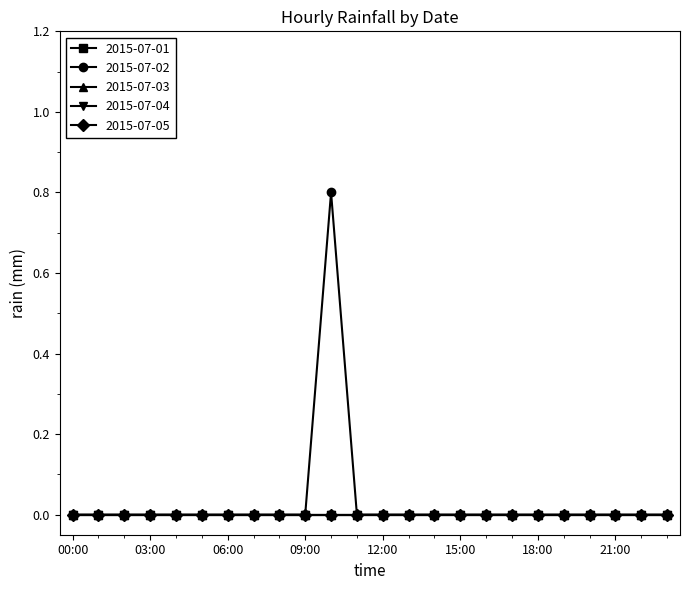

Which category has the highest value in the 2015-07-05 series?

00:00